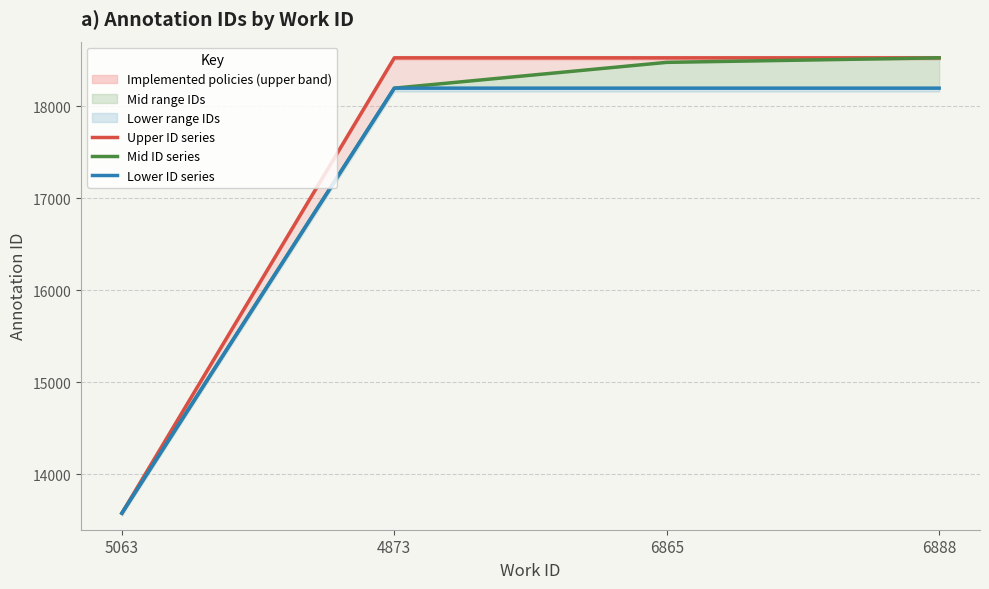

What is the total value across all series at 6865?

55194